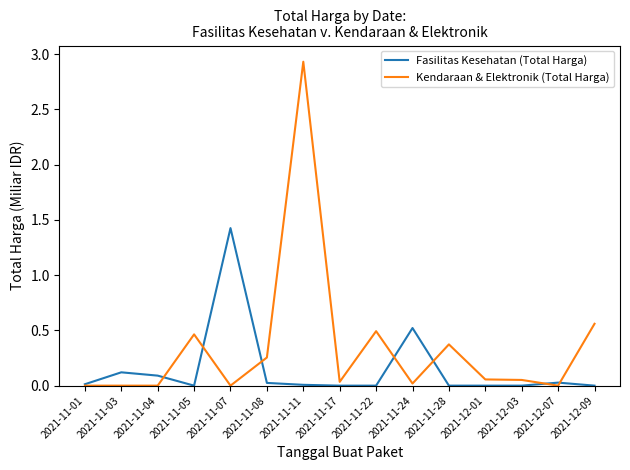

Does the chart display data point markers on the line(s)?

No